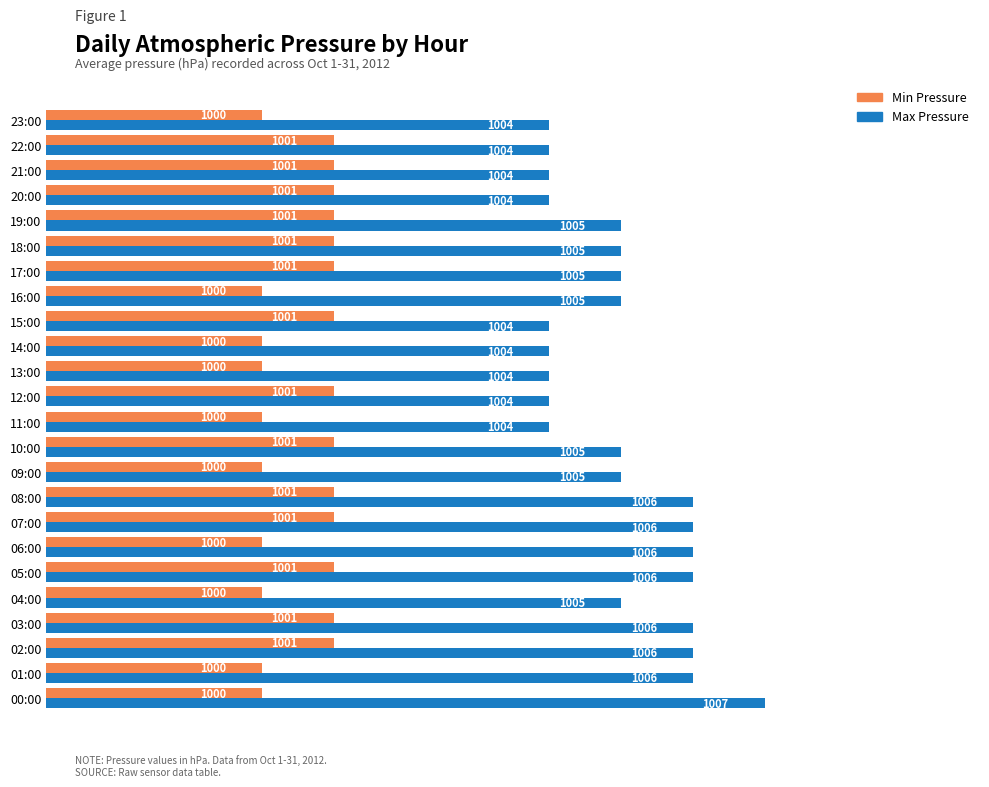

At 22:00, list the series in order from largest to smallest.

Max Pressure, Min Pressure